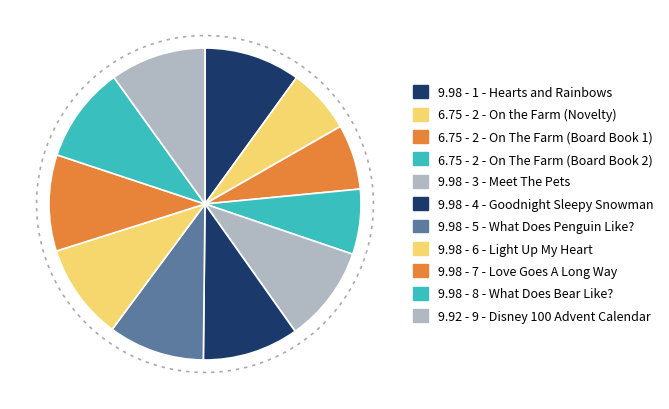

Combined, what portion of the pie is 5 - What Does Penguin Like? and 8 - What Does Bear Like??

20.0%